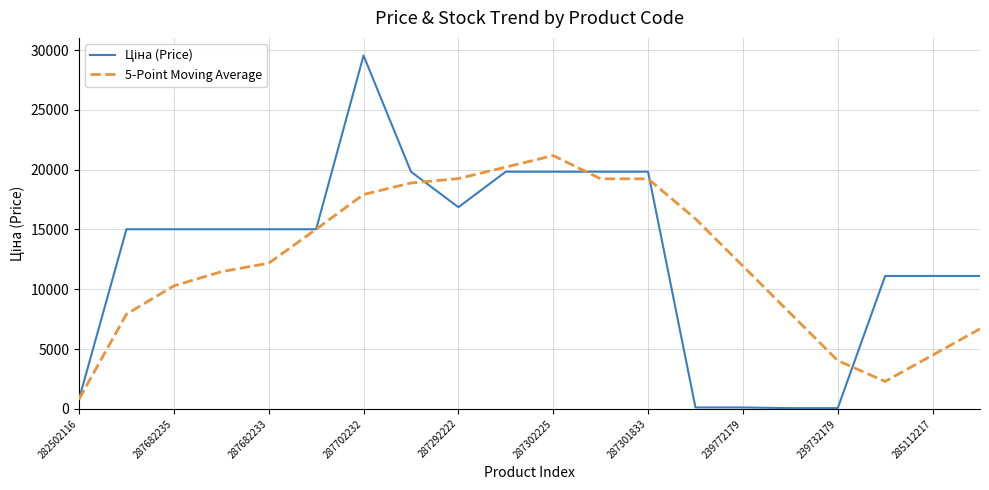

What is the maximum value for 5-Point Moving Average?

21181.1